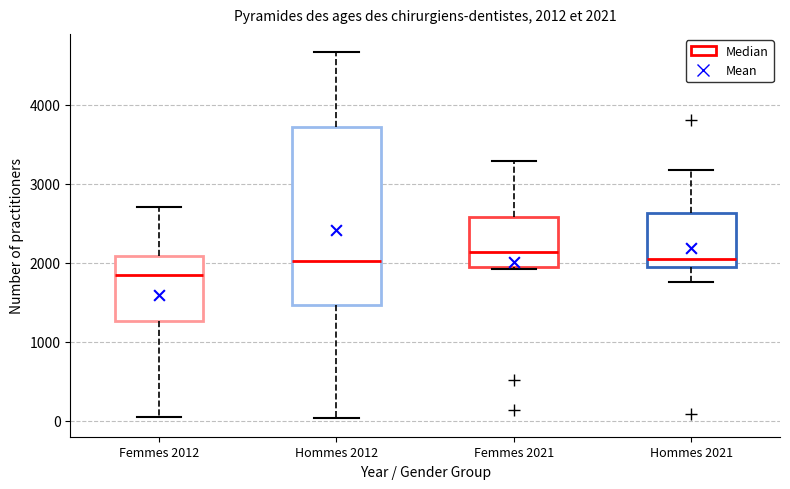

Which box's median line is the lowest?

Femmes 2012